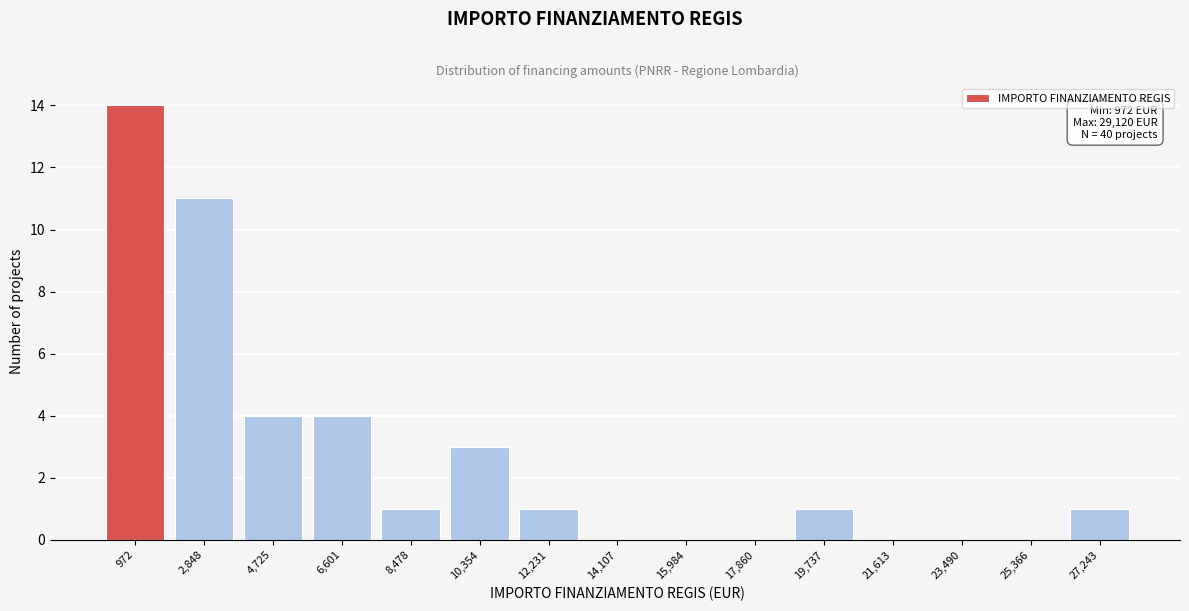

Reading left to right, what are all the values shown in this chart?

972=14	2,848=11	4,725=4	6,601=4	8,478=1	10,354=3	12,231=1	14,107=0	15,984=0	17,860=0	19,737=1	21,613=0	23,490=0	25,366=0	27,243=1